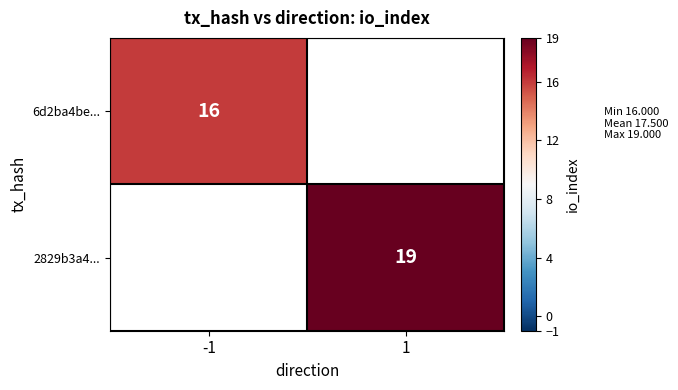

Which has a higher value, -1 or 1?

1